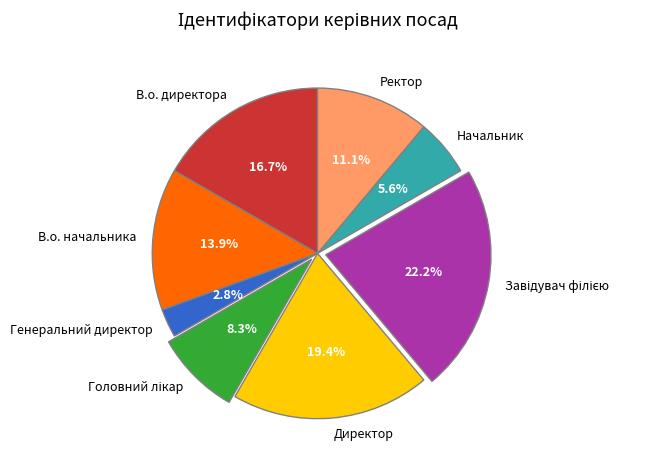

To the nearest percent, what is the combined percentage of Генеральний директор and Ректор?

14%